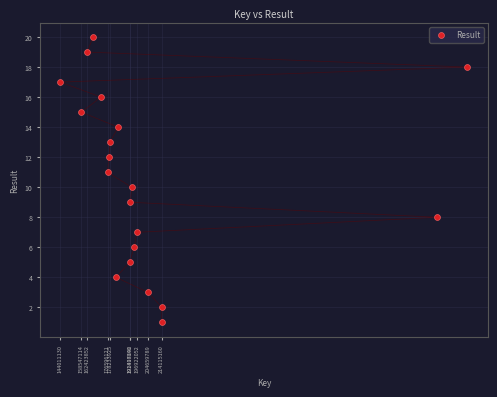

What is the range of X values (max minus min)?

281664954